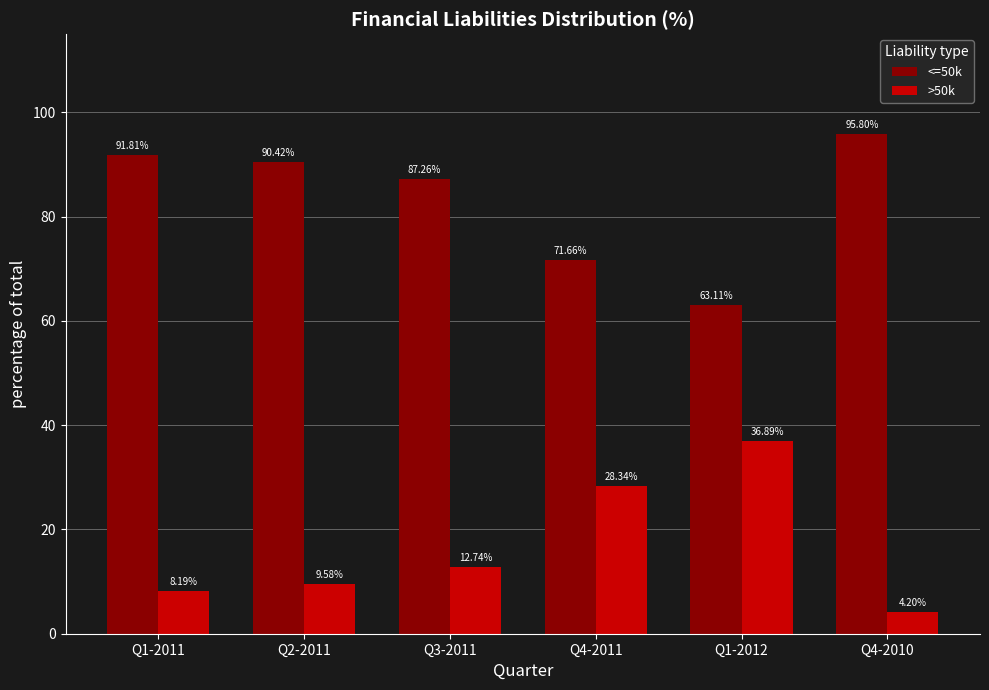

Does the chart contain stacked bars?

No